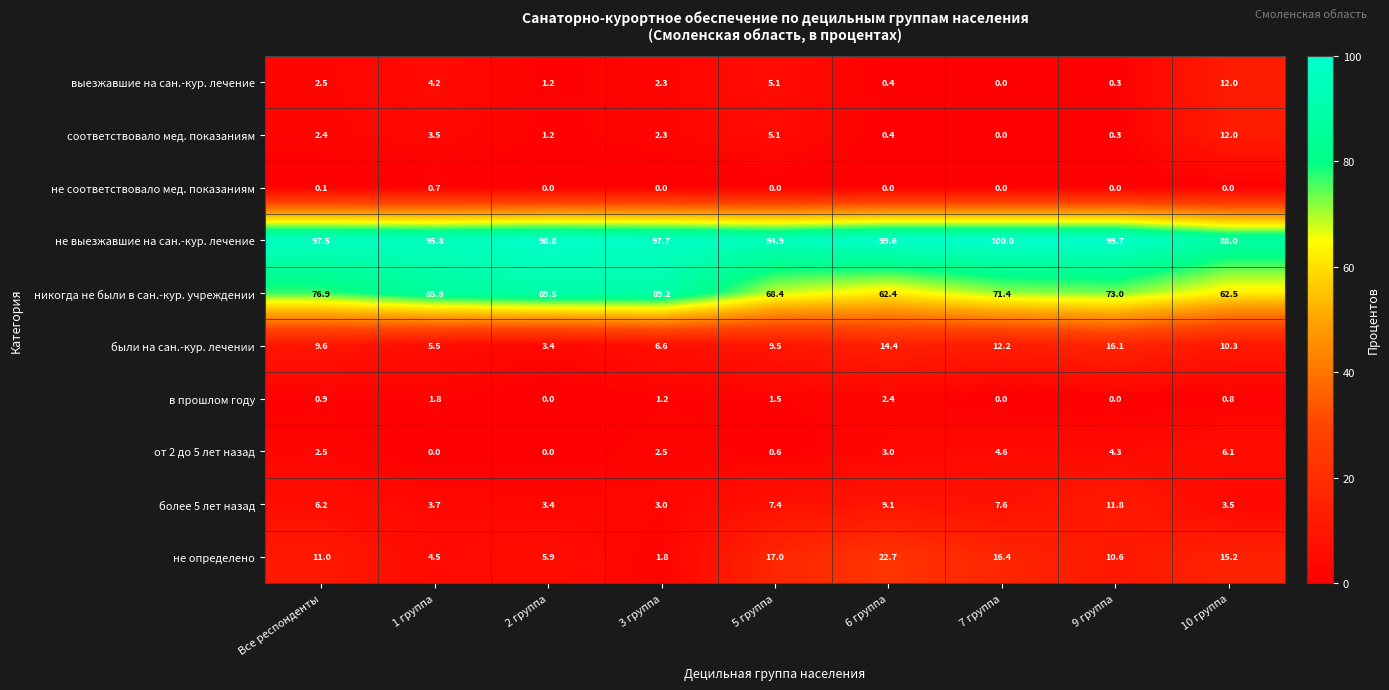

What is the sum of the не определено values at Все респонденты and 3 группа?

12.8